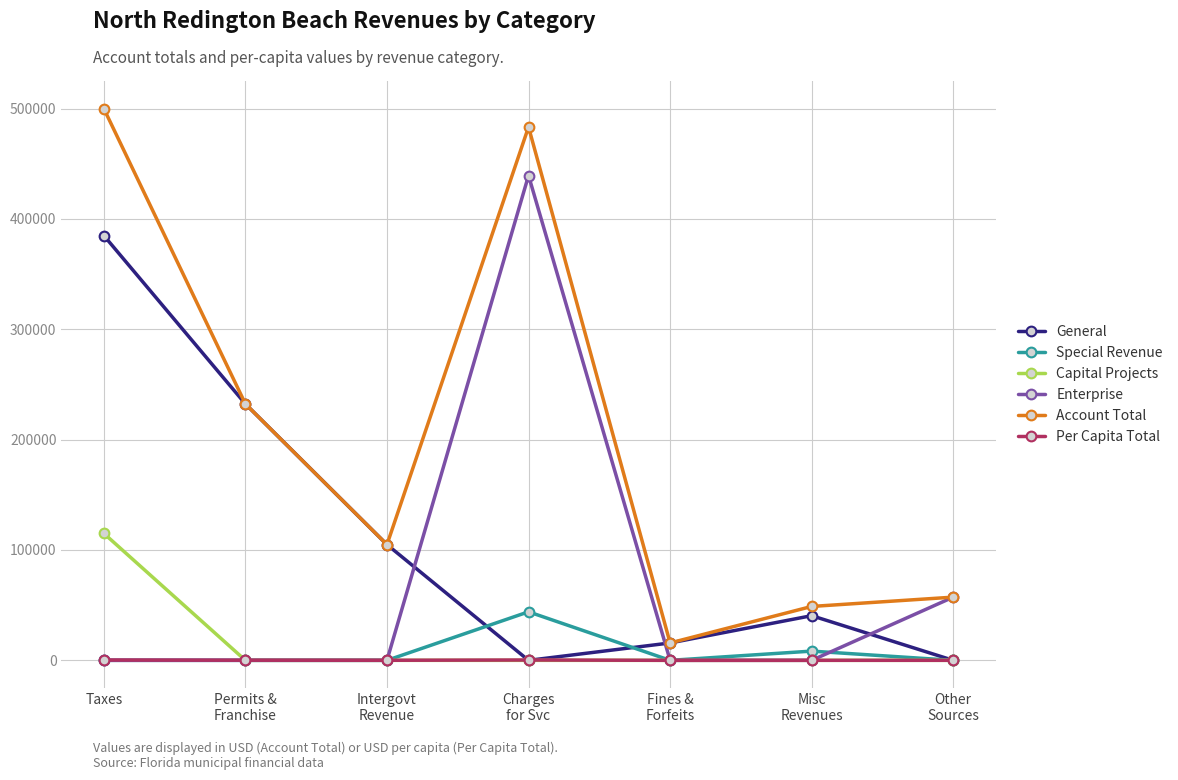

What is the label of the 6th point from the right?

Permits &
Franchise